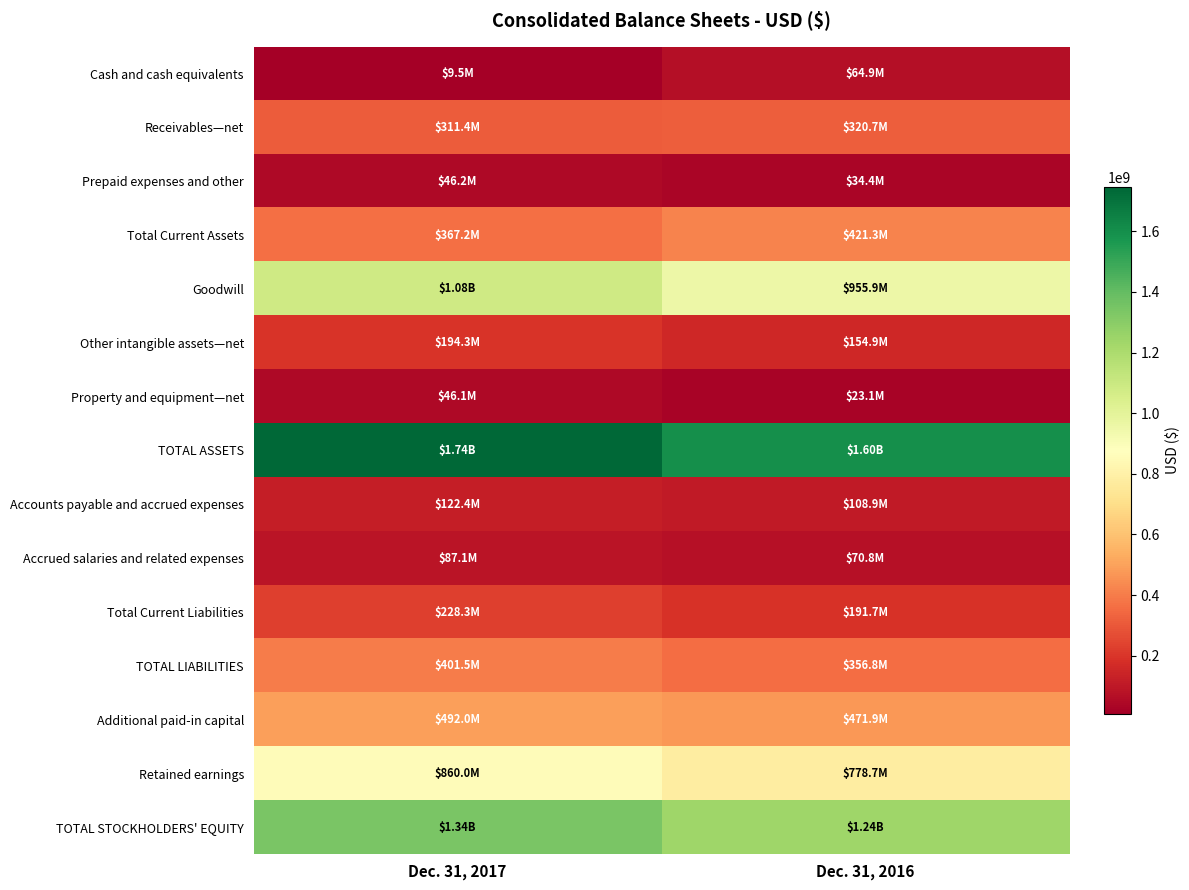

Which has a higher value, Dec. 31, 2017 or Dec. 31, 2016?

Dec. 31, 2016